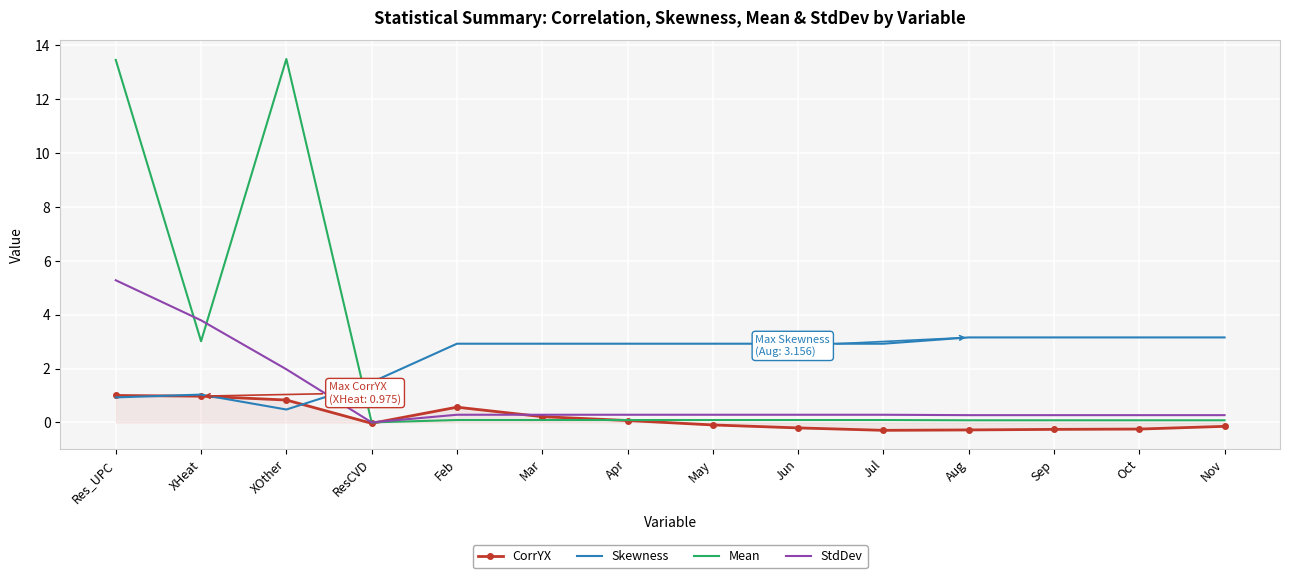

True or false: CorrYX and Mean intersect in this chart.

True